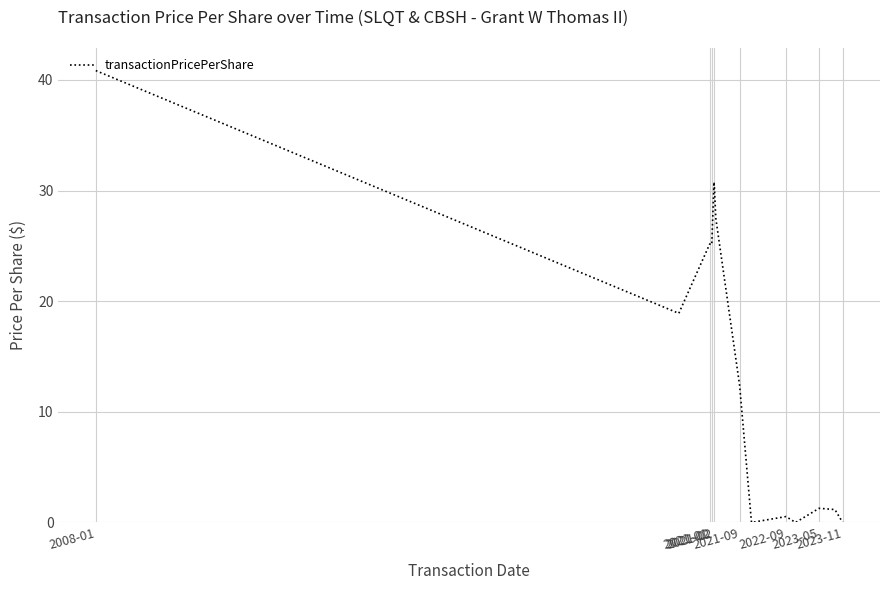

What is the maximum value shown in the chart?

40.8